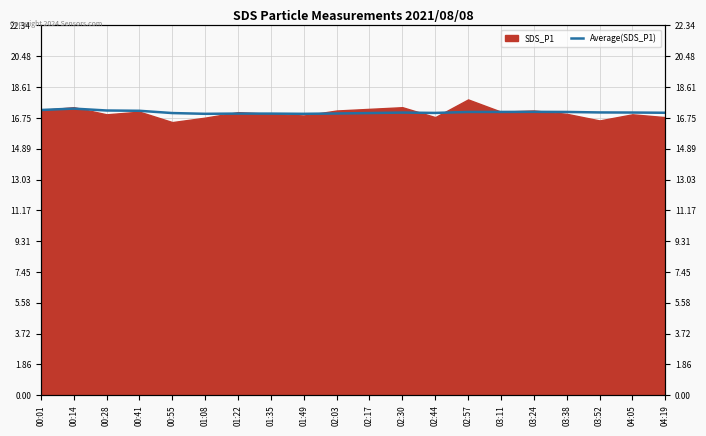

Is it true that the value at 03:52 is 17.1?

True